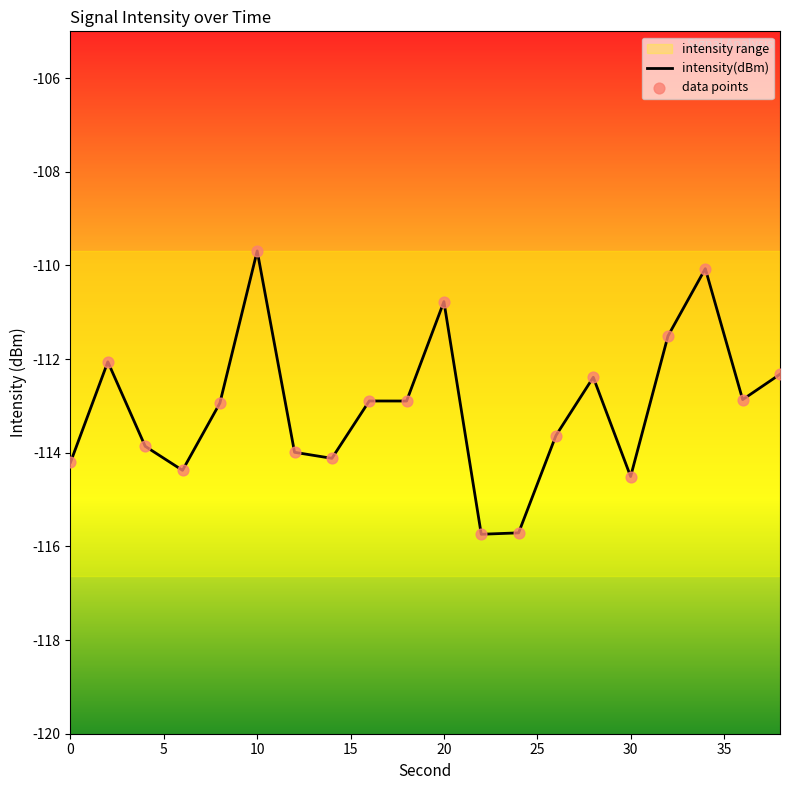

Which category has the highest value in the intensity(dBm) series?

10